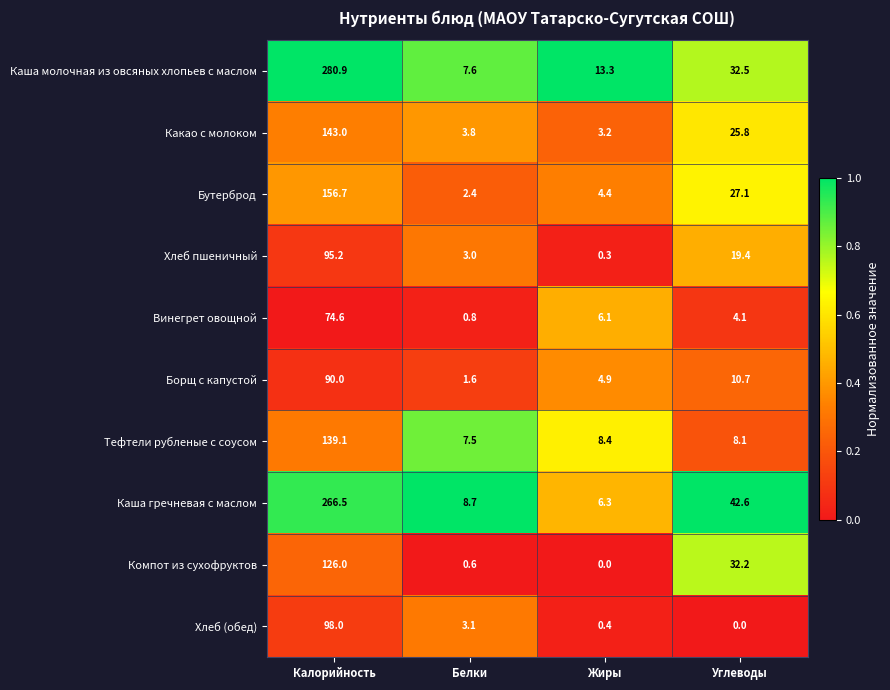

Where is Винегрет овощной nearest to the value 37?

Жиры